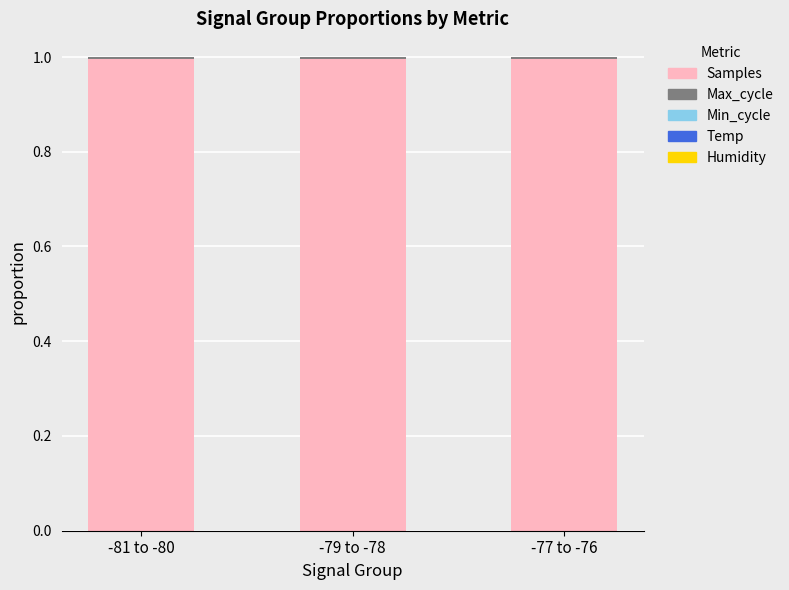

The value of Samples at -81 to -80 is 0.2. True or false?

False